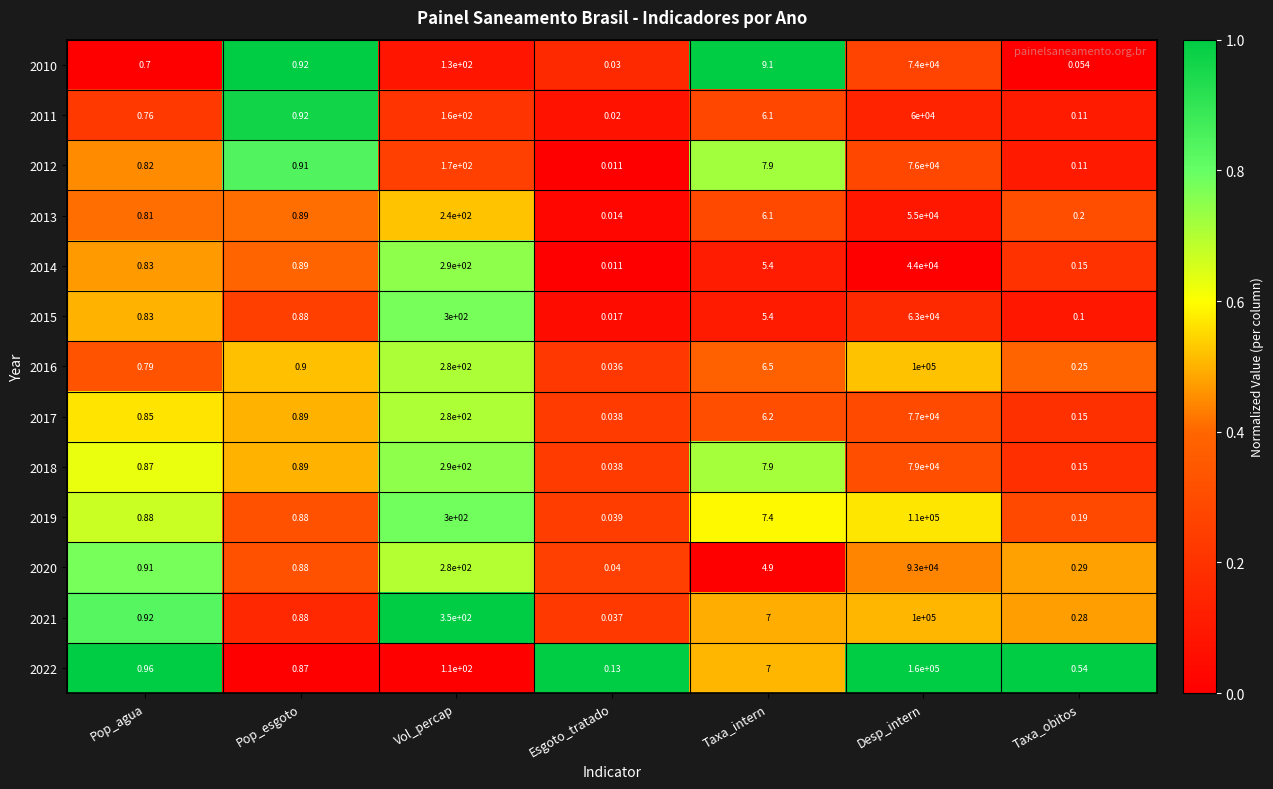

Rank the categories by 2020 value from lowest to highest.

Esgoto_tratado, Taxa_obitos, Pop_esgoto, Pop_agua, Taxa_intern, Vol_percap, Desp_intern